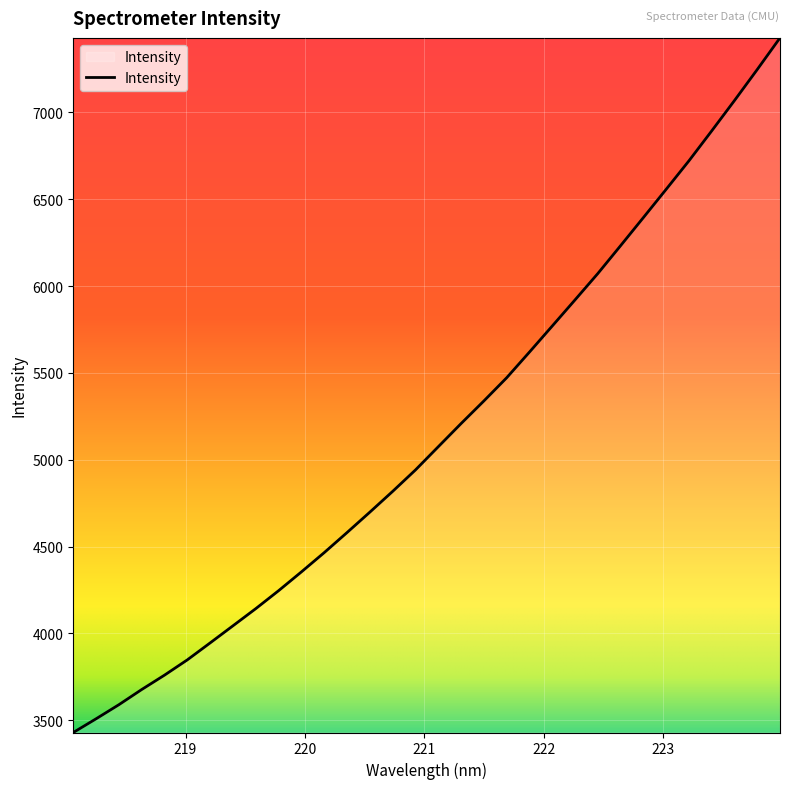

What is the difference between the maximum and minimum values?

3999.6